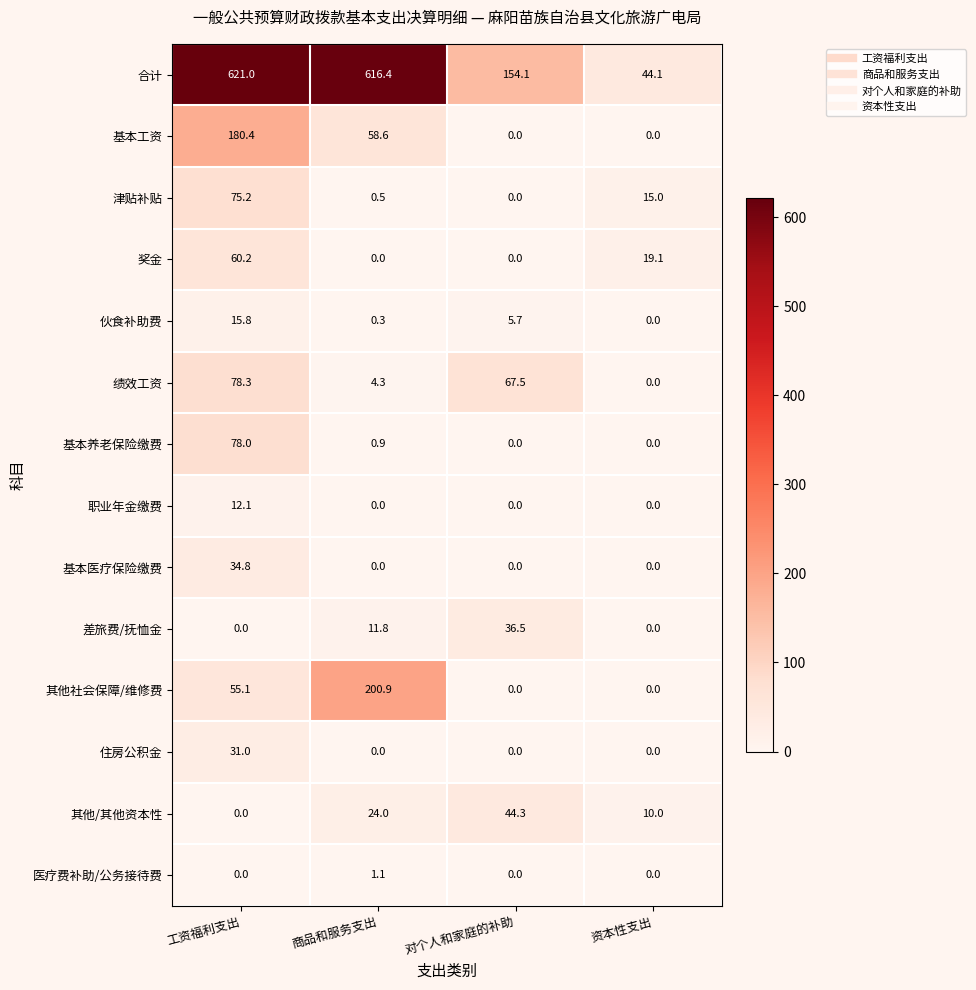

At which category is the sum across all series the highest?

工资福利支出